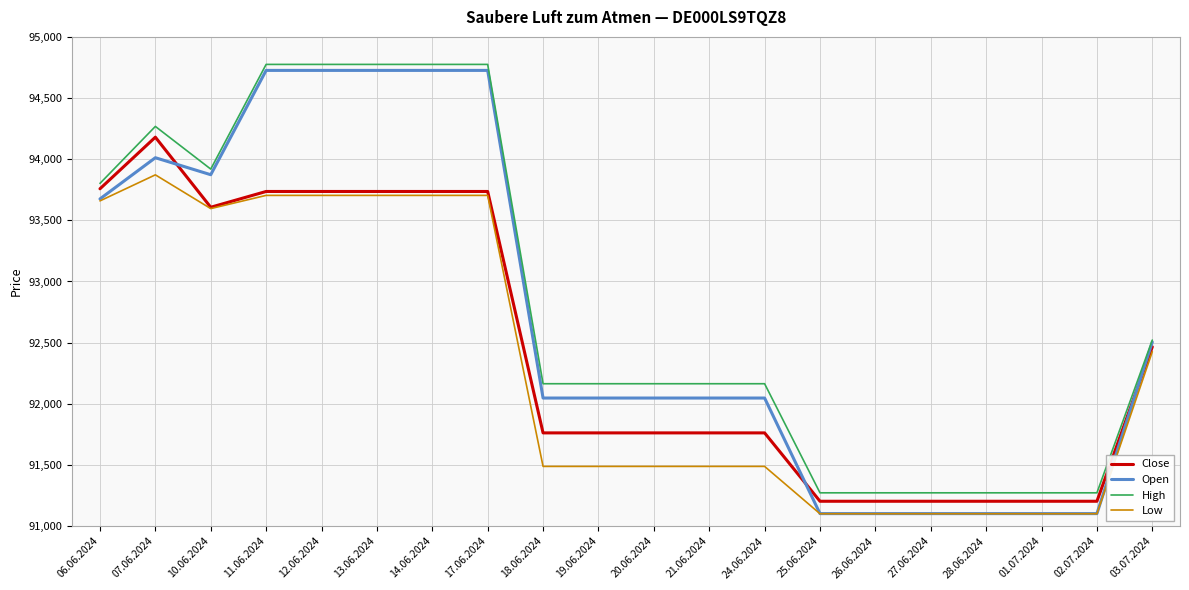

Reading left to right, what are all the values shown in this chart?

Close: 93758	94180	93607	93736	93736	93736	93736	93736	91762	91762	91762	91762	91762	91203	91203	91203	91203	91203	91203	92466
Open: 93675	94012	93873	94726	94726	94726	94726	94726	92047	92047	92047	92047	92047	91102	91102	91102	91102	91102	91102	92505
High: 93802	94268	93919	94775	94775	94775	94775	94775	92164	92164	92164	92164	92164	91272	91272	91272	91272	91272	91272	92521
Low: 93659	93872	93596	93704	93704	93704	93704	93704	91488	91488	91488	91488	91488	91101	91101	91101	91101	91101	91101	92426